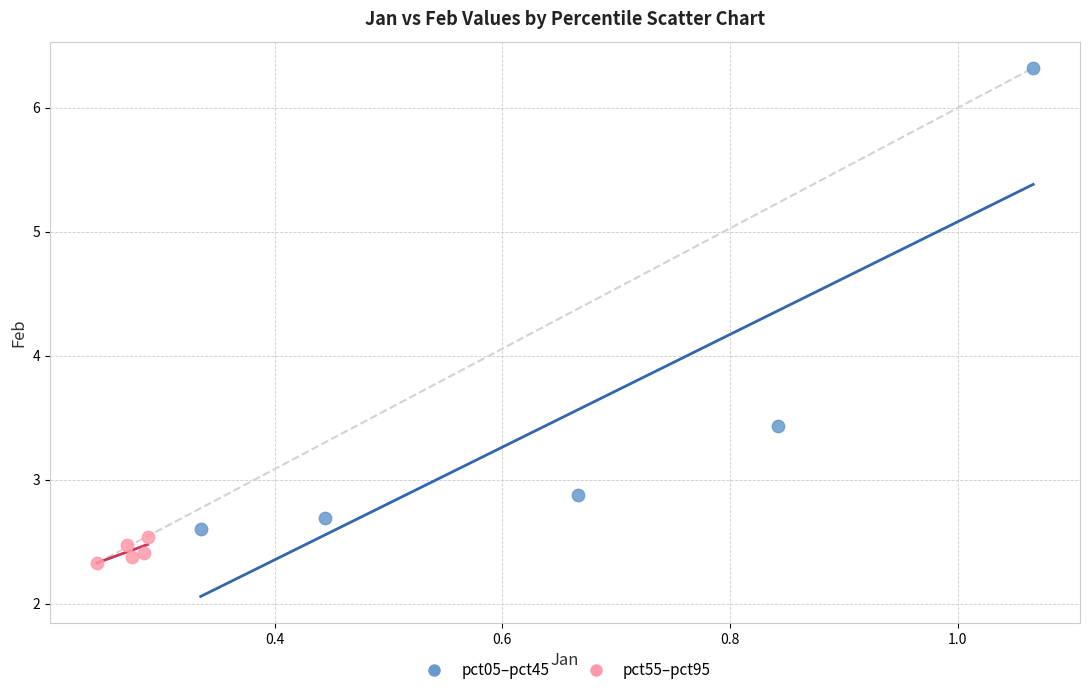

Which series contains the lowest Y value?

pct55–pct95